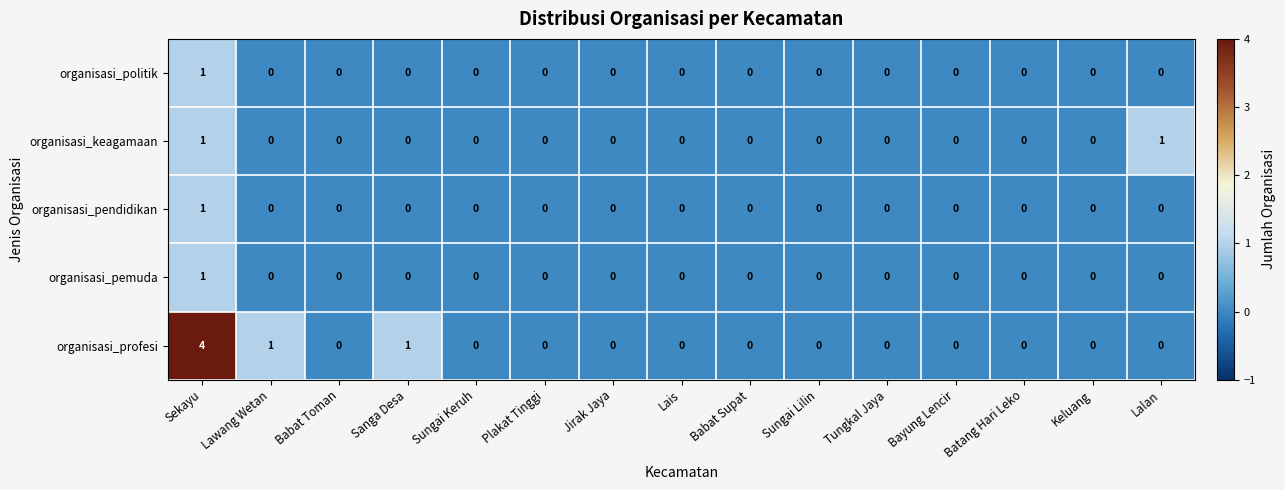

Is it true that organisasi_keagamaan equals 1 at Sekayu?

True